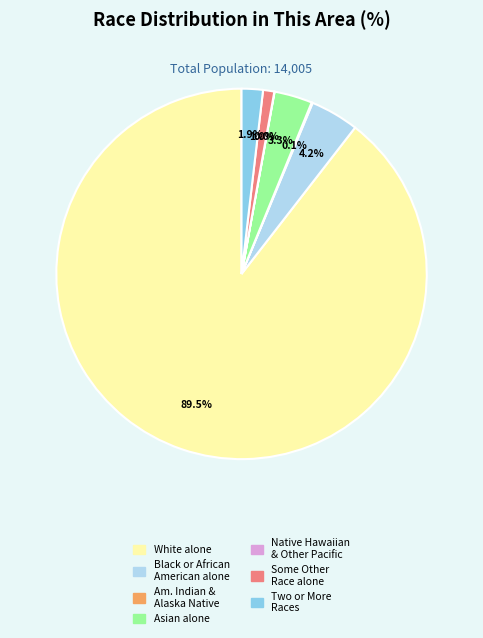

To the nearest percent, what portion does Asian alone represent?

3%